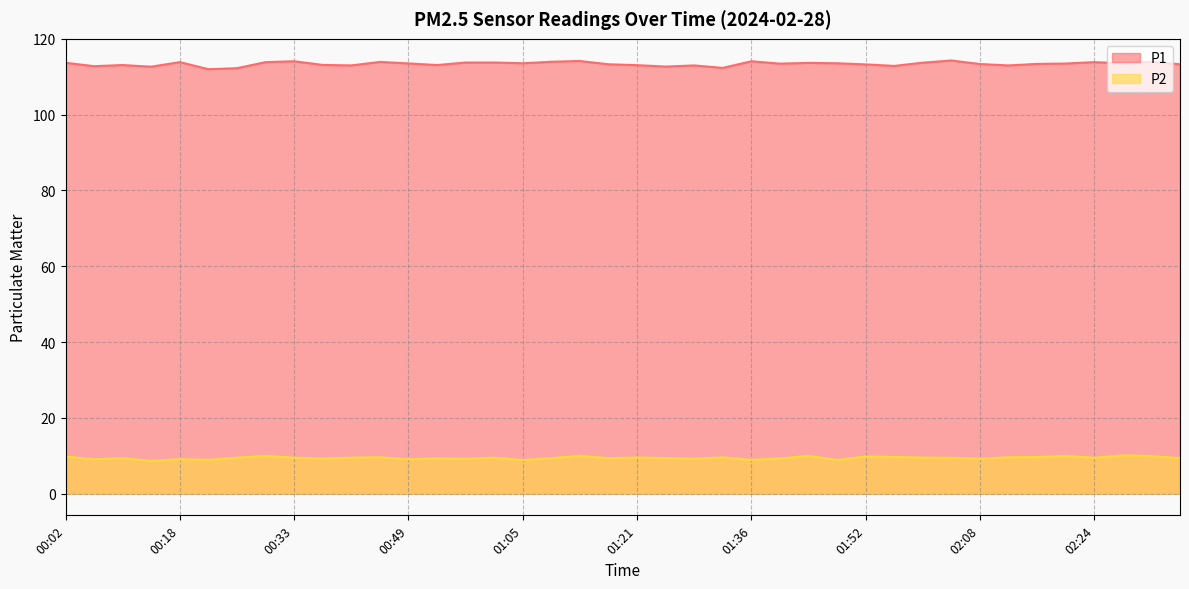

Rank the series by their maximum value, from highest to lowest.

P1, P2